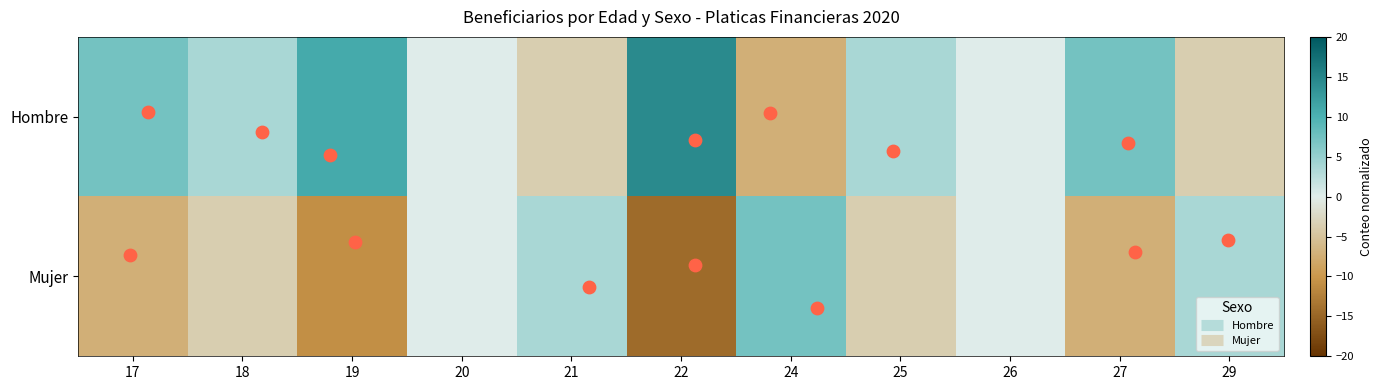

Between 26 and 29, which series saw the biggest shift?

Hombre